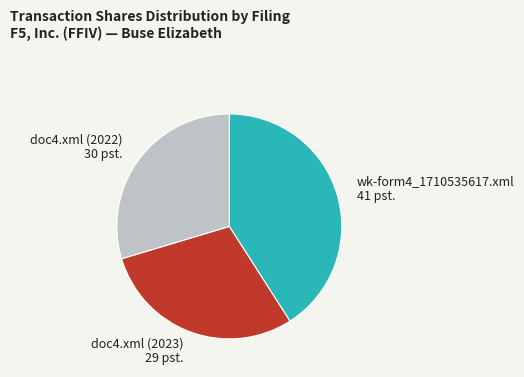

Is the sum of doc4.xml (2023) and wk-form4_1710535617.xml greater than half?

Yes